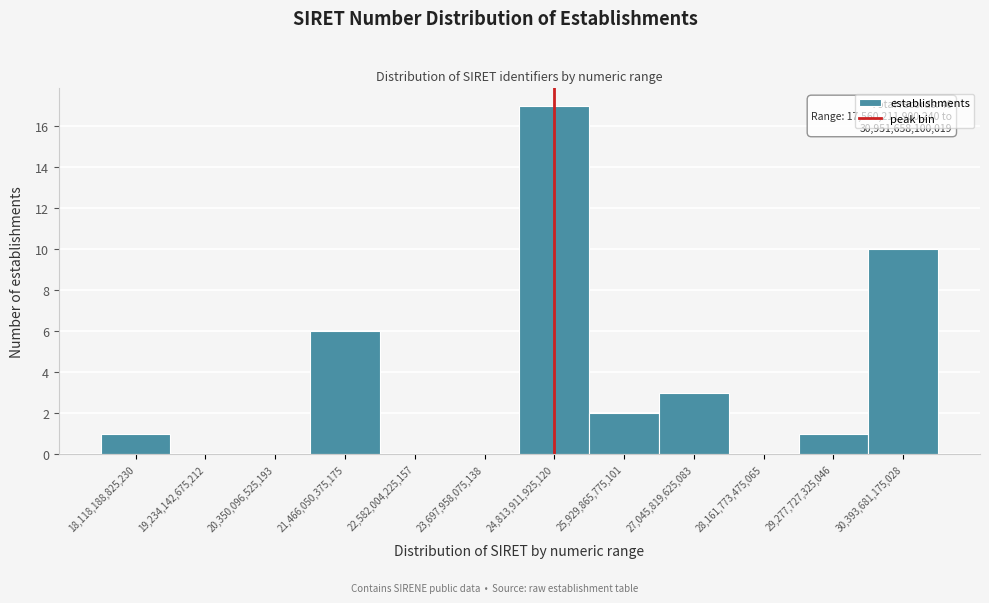

Reading left to right, list all the values displayed in this chart.

18,118,188,825,230=1	19,234,142,675,212=0	20,350,096,525,193=0	21,466,050,375,175=6	22,582,004,225,157=0	23,697,958,075,138=0	24,813,911,925,120=17	25,929,865,775,101=2	27,045,819,625,083=3	28,161,773,475,065=0	29,277,727,325,046=1	30,393,681,175,028=10